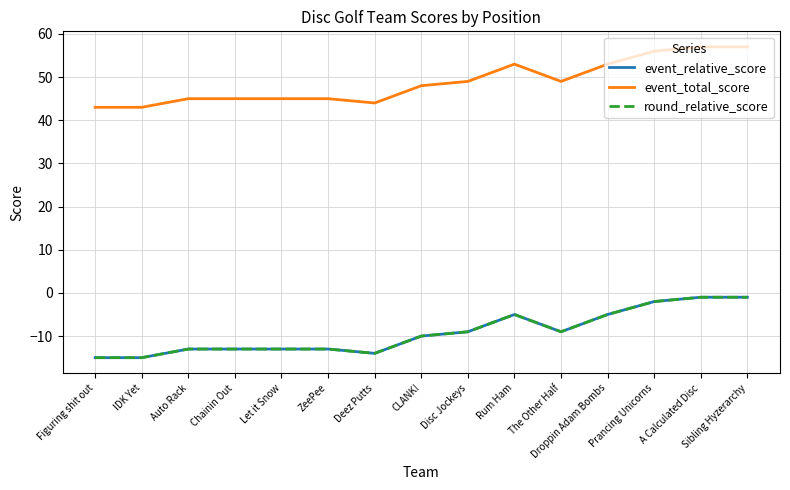

Does the chart have visible grid lines?

Yes